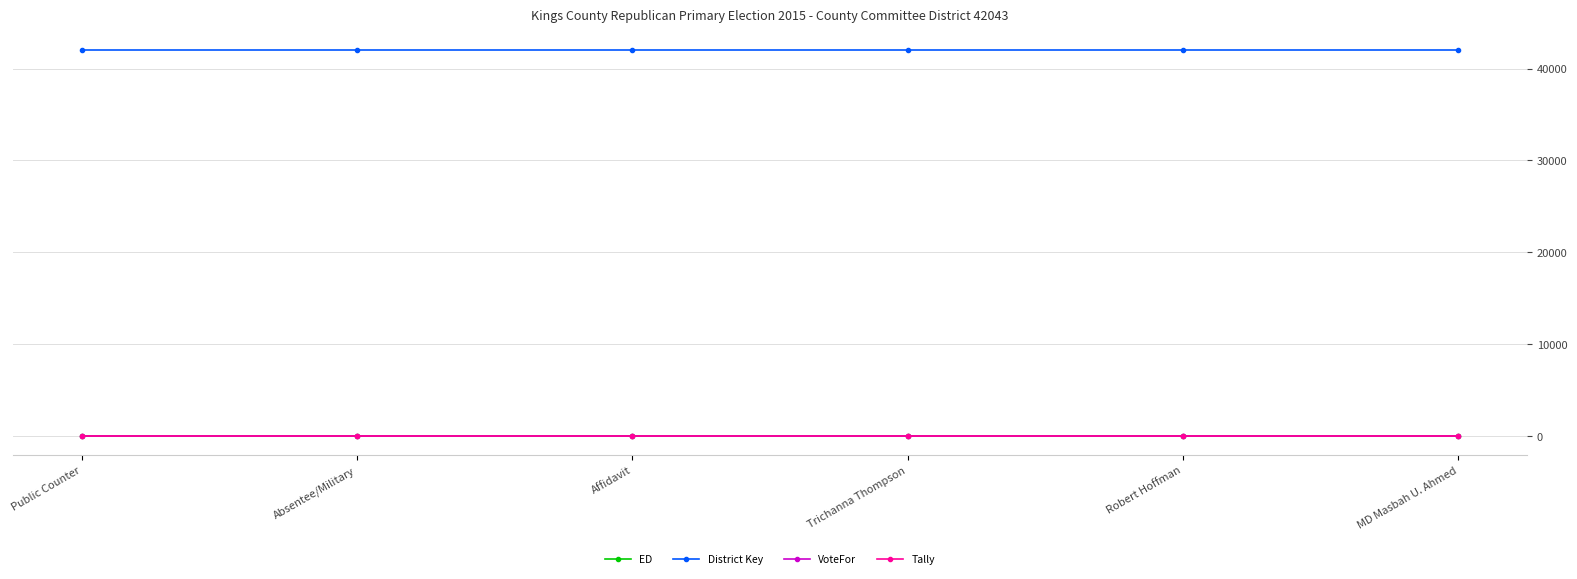

True or false: Tally and ED cross at least once.

False